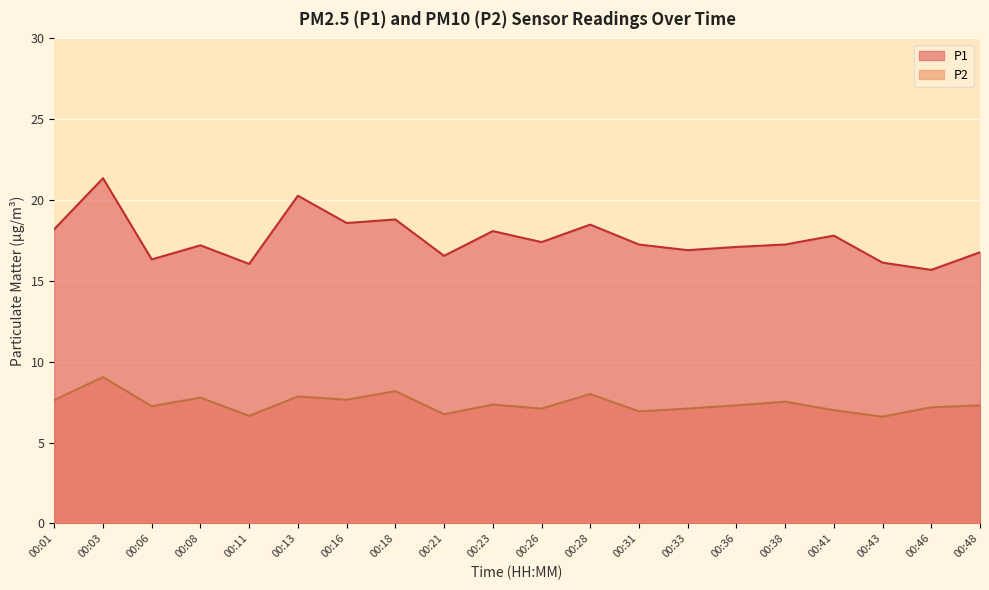

How many interior local valleys does the P1 series have?

7